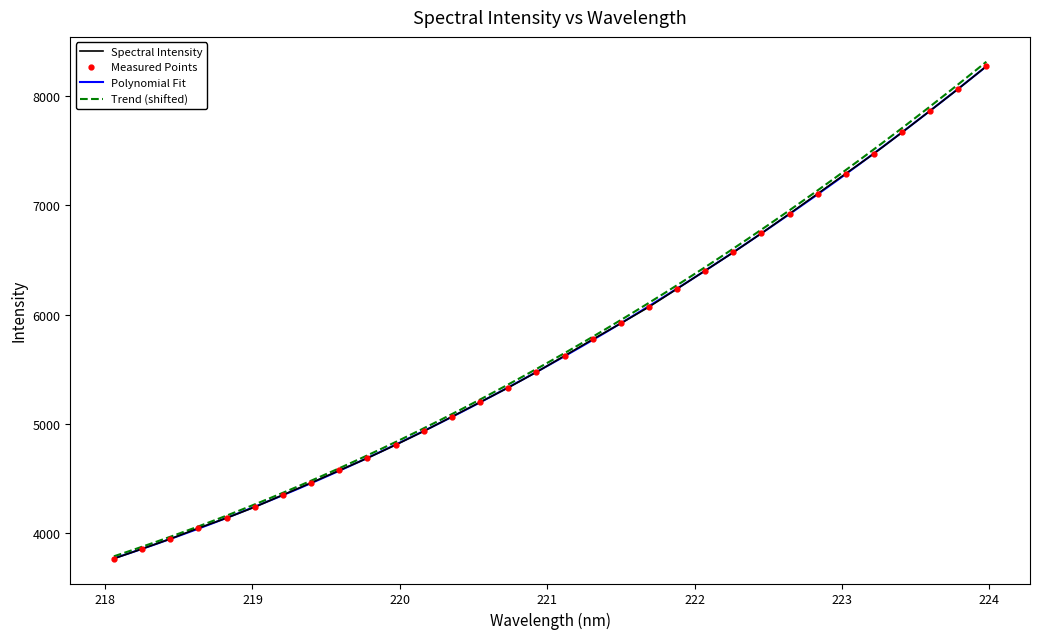

What is the difference between the values at 218.442 and 219.3979?

512.9